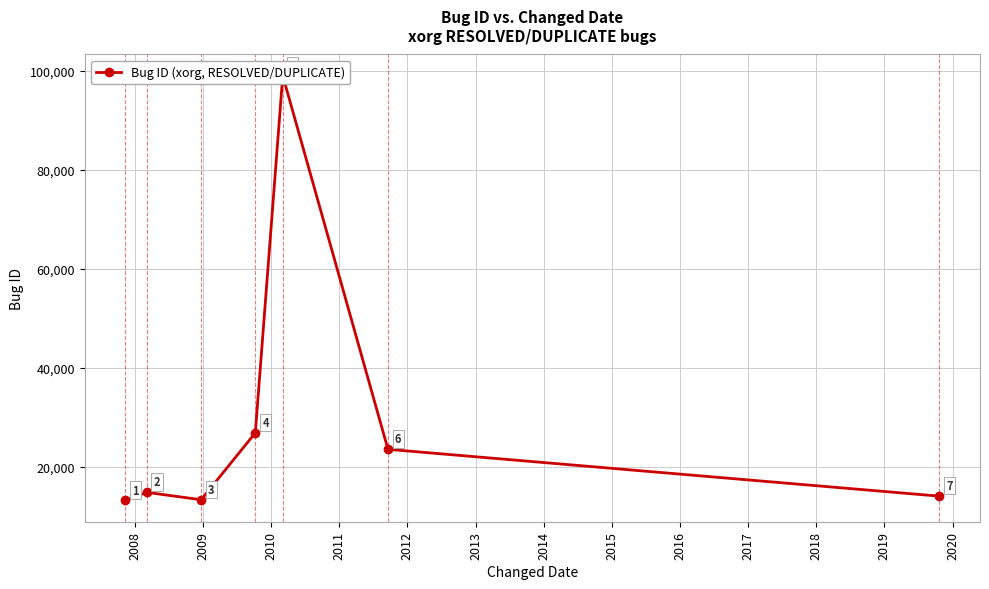

The chart shows a value of 146718 at 2011. True or false?

False